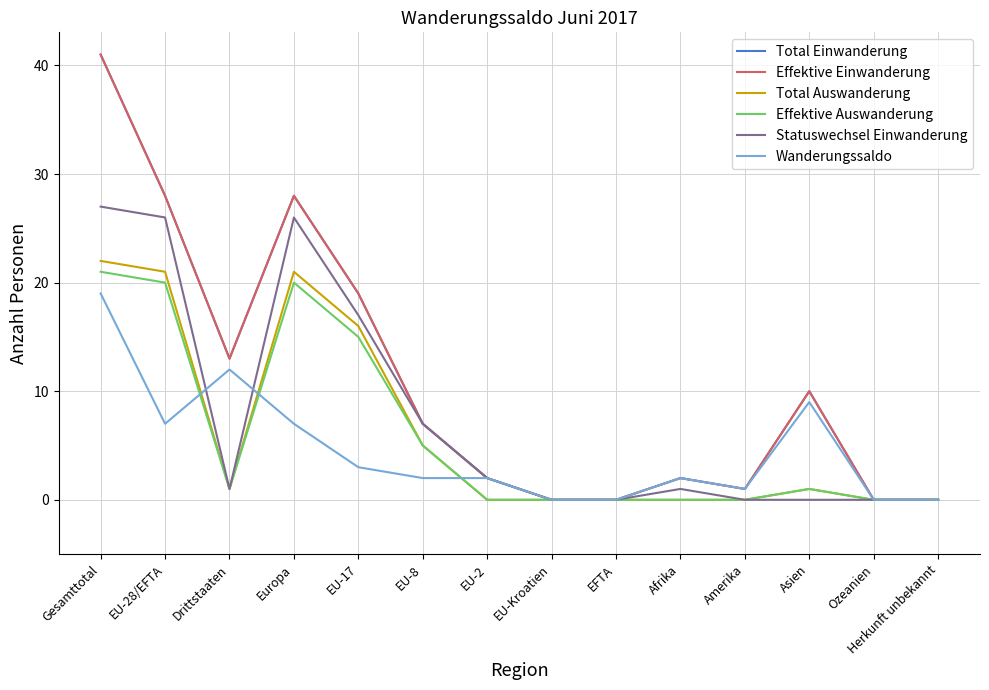

Is this an area chart (filled region under the line)?

No